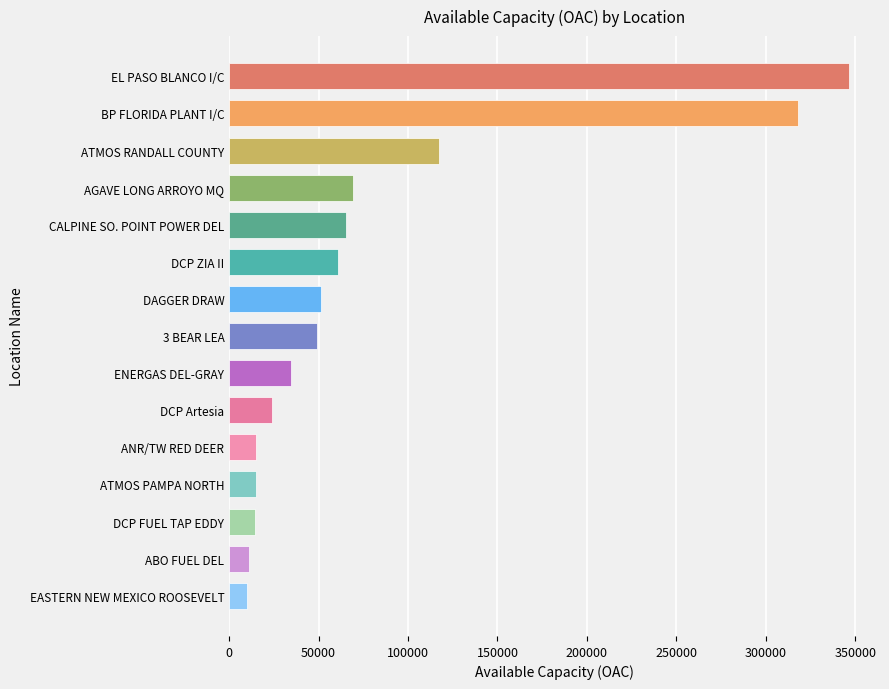

What is the minimum value shown in the chart?

9904